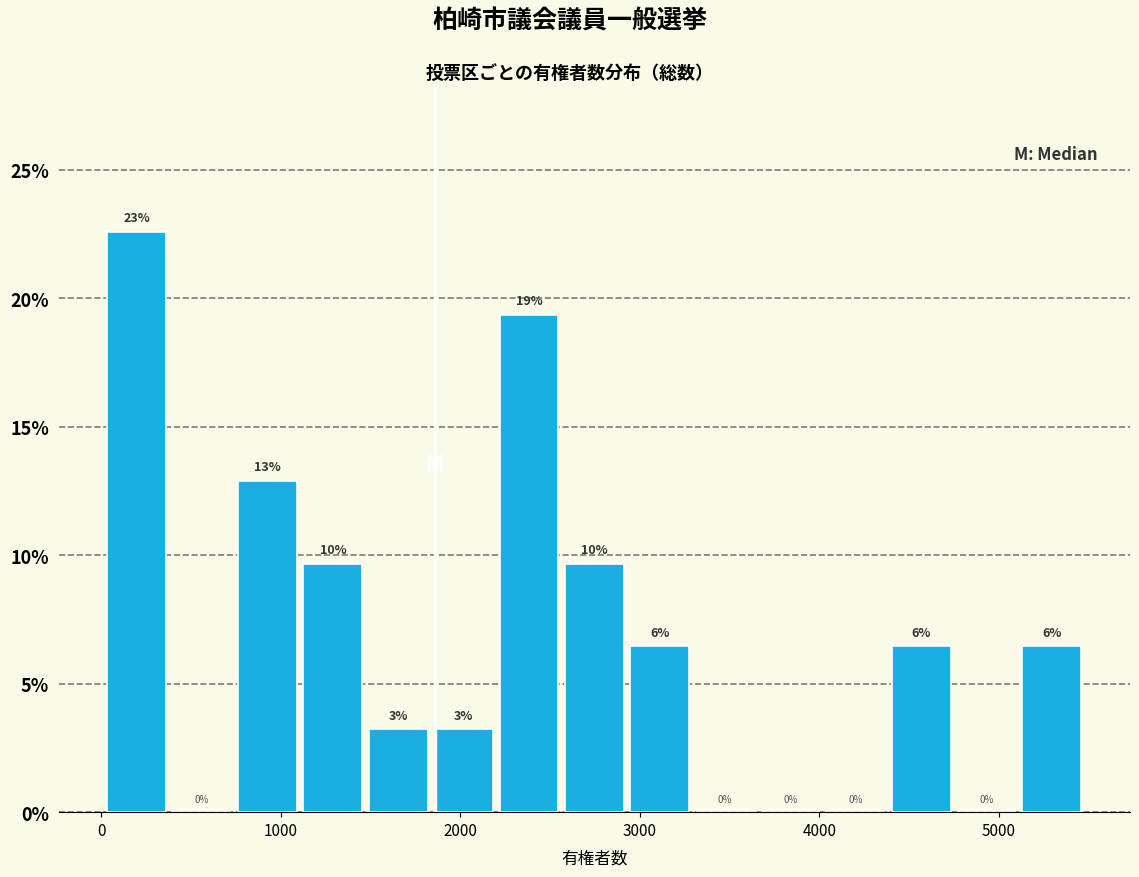

Read against the x-axis, roughly where is the centre of the tallest bar?

200